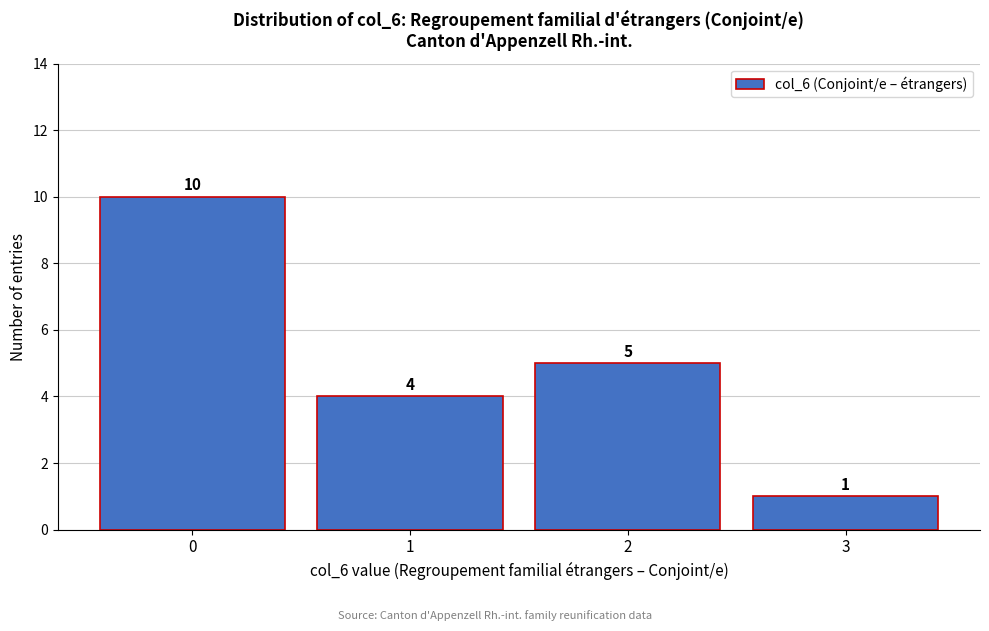

Which range on the x-axis has the tallest bar?

-0.5 to 0.5